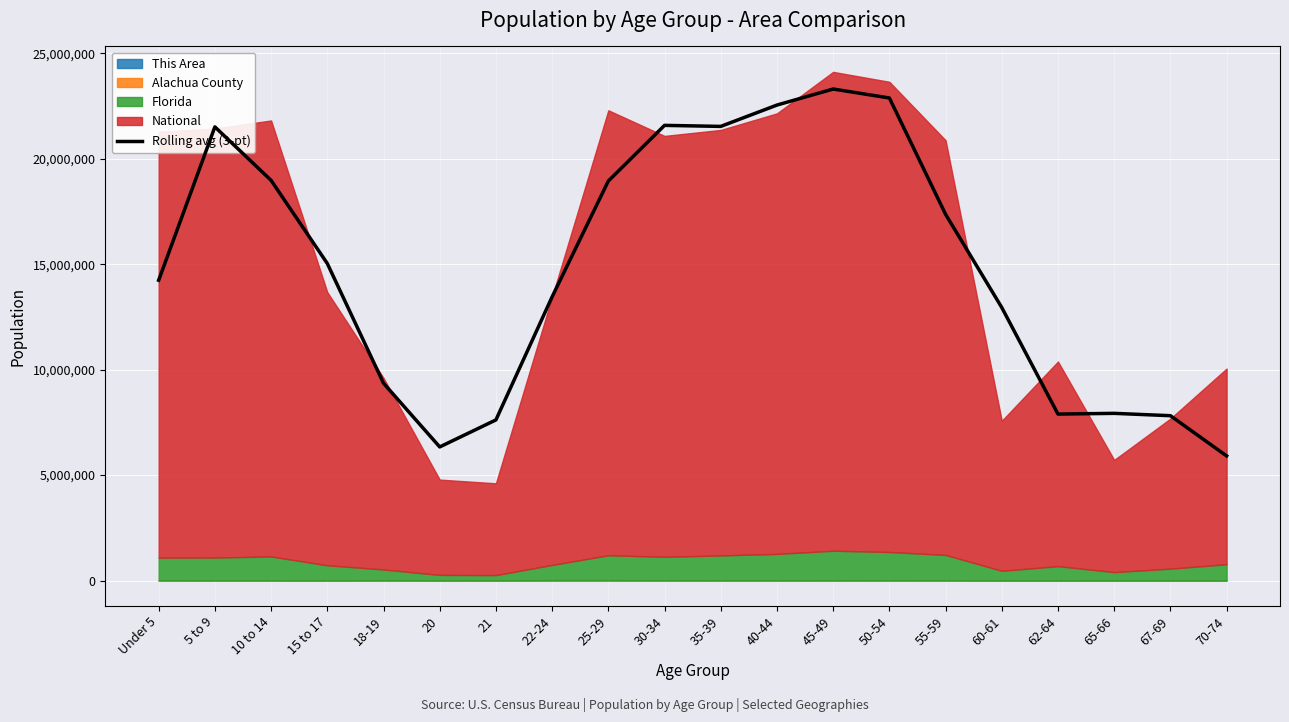

What is the difference between the values at 65-66 and 50-54?

14956597.0